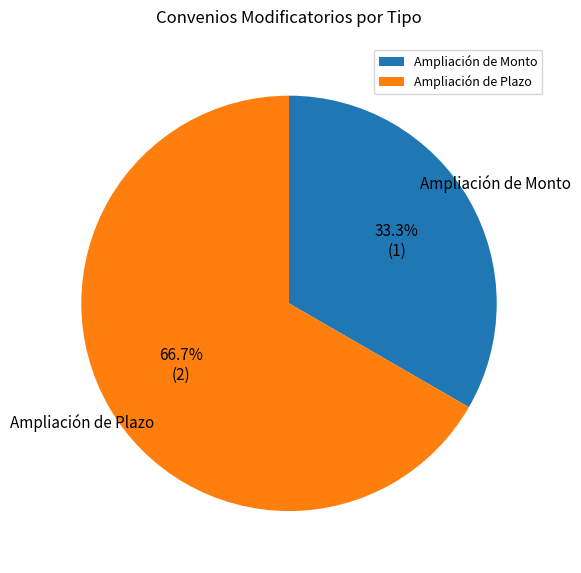

Does any single category account for the majority?

Yes